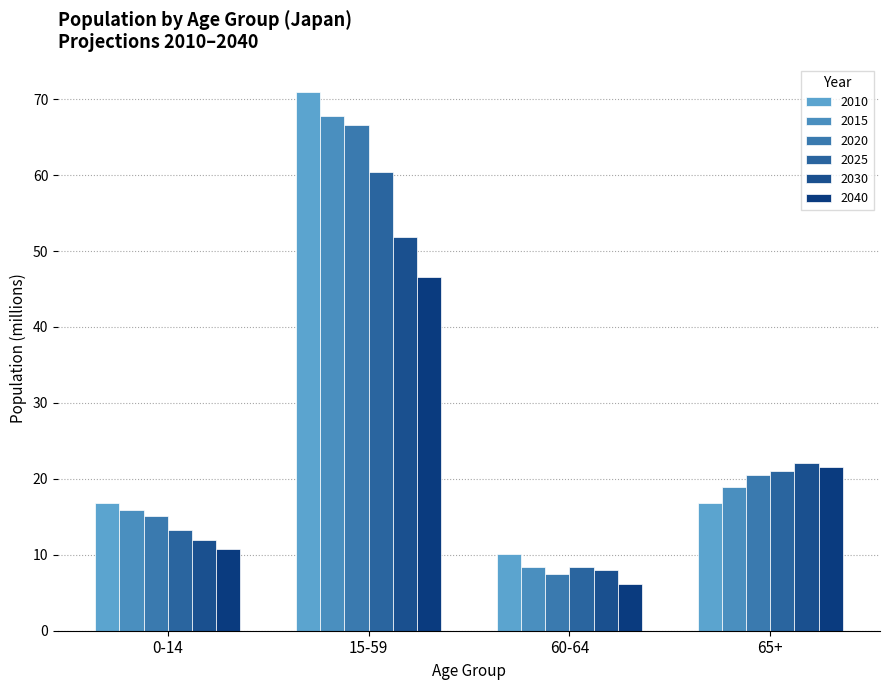

Reading left to right, extract all data points from this chart.

2010: 0-14=16.8	15-59=71.0	60-64=10.0	65+=16.8
2015: 0-14=15.9	15-59=67.8	60-64=8.5	65+=19.0
2020: 0-14=15.1	15-59=66.6	60-64=7.4	65+=20.5
2025: 0-14=13.2	15-59=60.4	60-64=8.4	65+=21.1
2030: 0-14=11.9	15-59=51.8	60-64=8.0	65+=22.1
2040: 0-14=10.8	15-59=46.5	60-64=6.2	65+=21.5